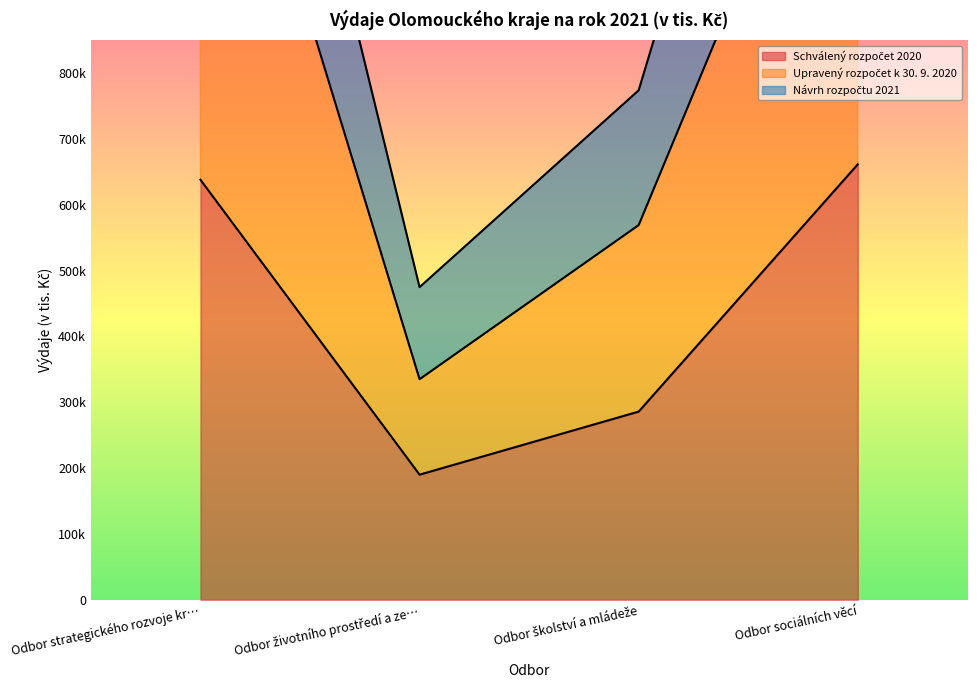

Where is Schválený rozpočet 2020 nearest to the value 42575?

Odbor školství a mládeže